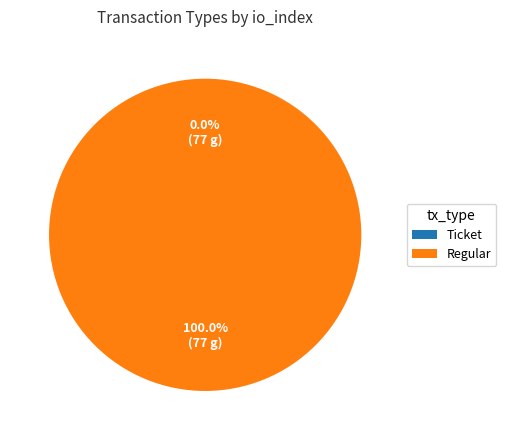

To the nearest percent, what portion does Regular represent?

100%